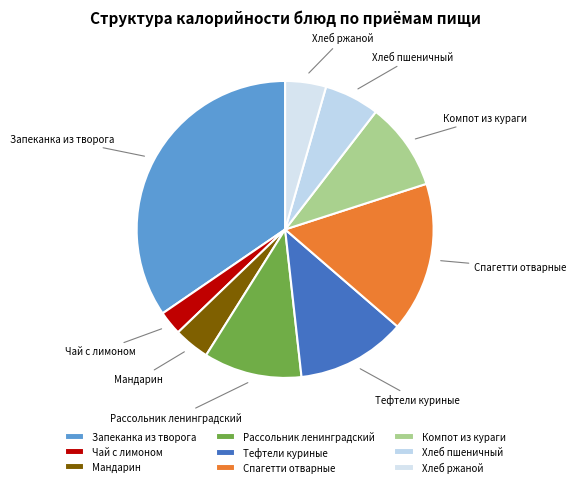

Does Тефтели куриные represent more than half of the total?

No